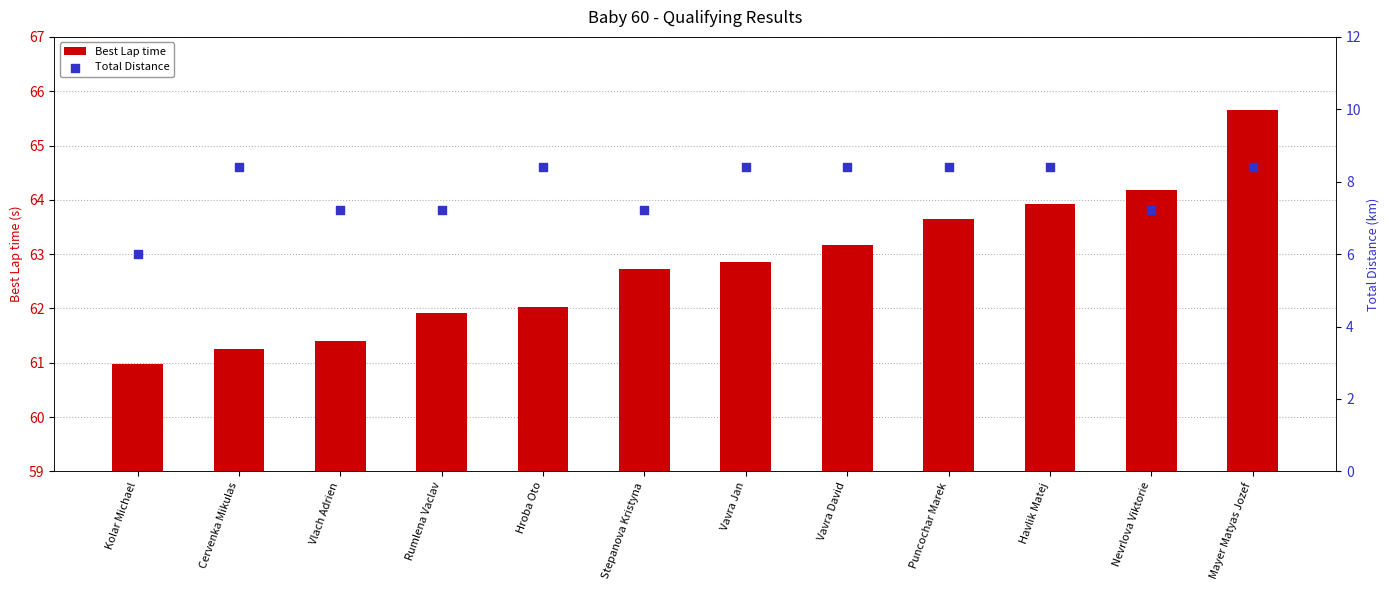

What is the total value across all series at Kolar Michael?

67.0